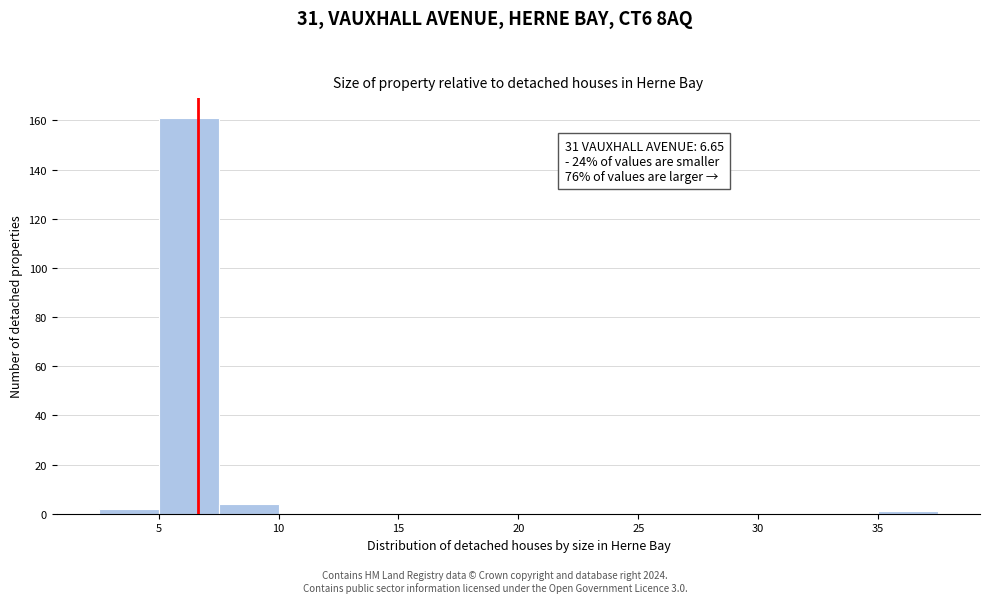

Which range on the x-axis has the tallest bar?

5.0 to 7.5